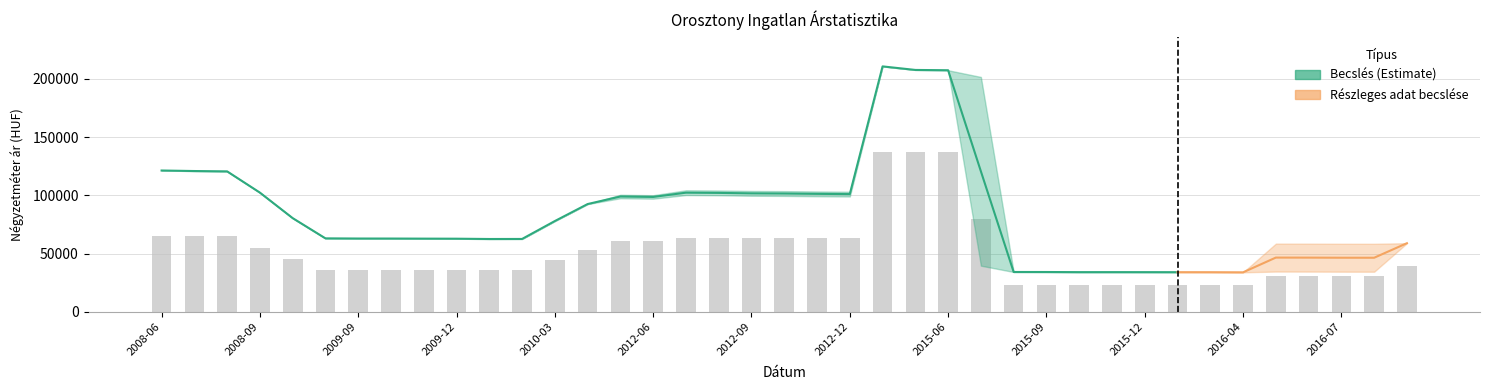

What value does the upper_bound series have at 2015-07, to the nearest 50?

201650